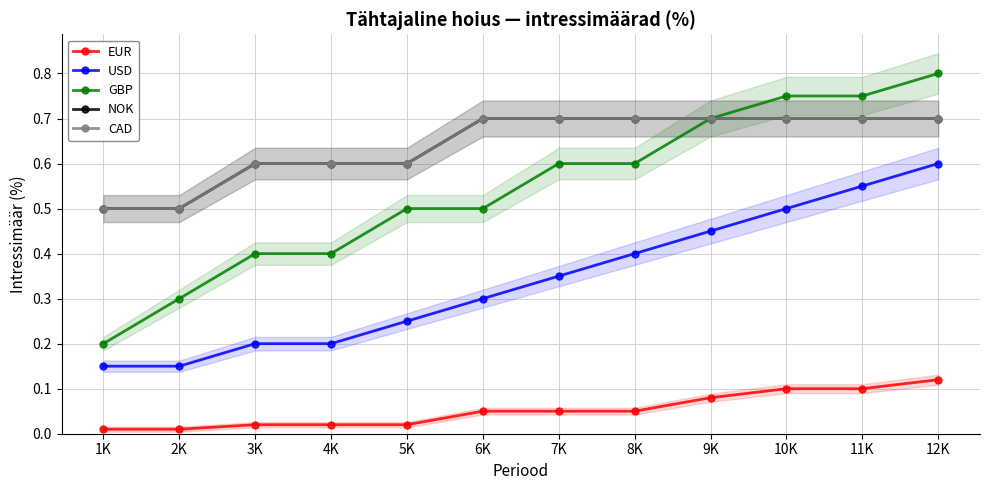

Reading left to right, transcribe all the data shown in this chart.

EUR: 0.0	0.0	0.0	0.0	0.0	0.1	0.1	0.1	0.1	0.1	0.1	0.1
USD: 0.1	0.1	0.2	0.2	0.2	0.3	0.3	0.4	0.5	0.5	0.6	0.6
GBP: 0.2	0.3	0.4	0.4	0.5	0.5	0.6	0.6	0.7	0.8	0.8	0.8
NOK: 0.5	0.5	0.6	0.6	0.6	0.7	0.7	0.7	0.7	0.7	0.7	0.7
CAD: 0.5	0.5	0.6	0.6	0.6	0.7	0.7	0.7	0.7	0.7	0.7	0.7